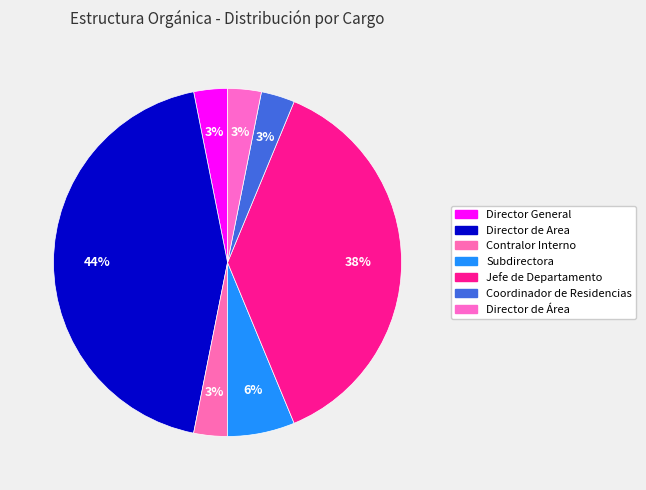

To the nearest percent, what portion does Director de Área represent?

3%